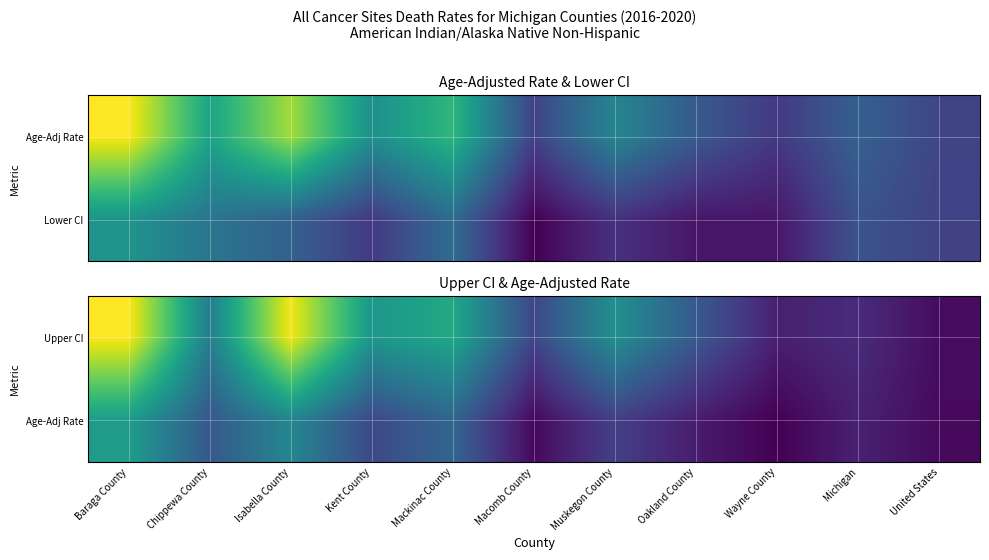

At which label does Upper CI reach its minimum?

United States